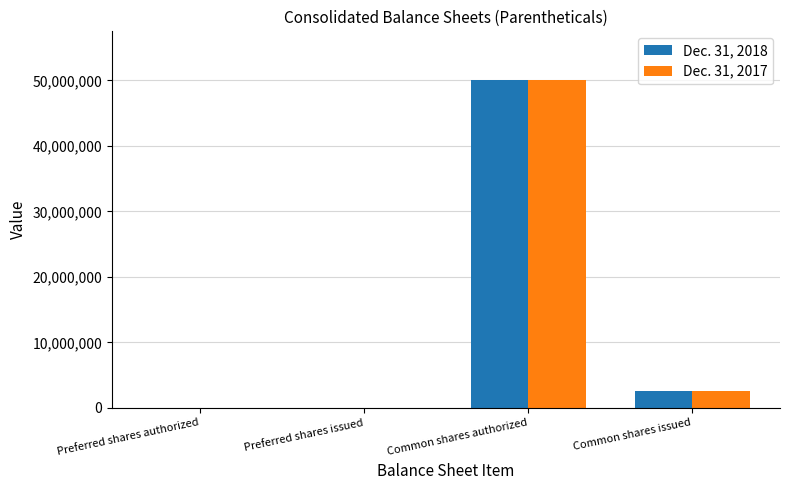

Which category has the highest value across all series?

Common shares authorized